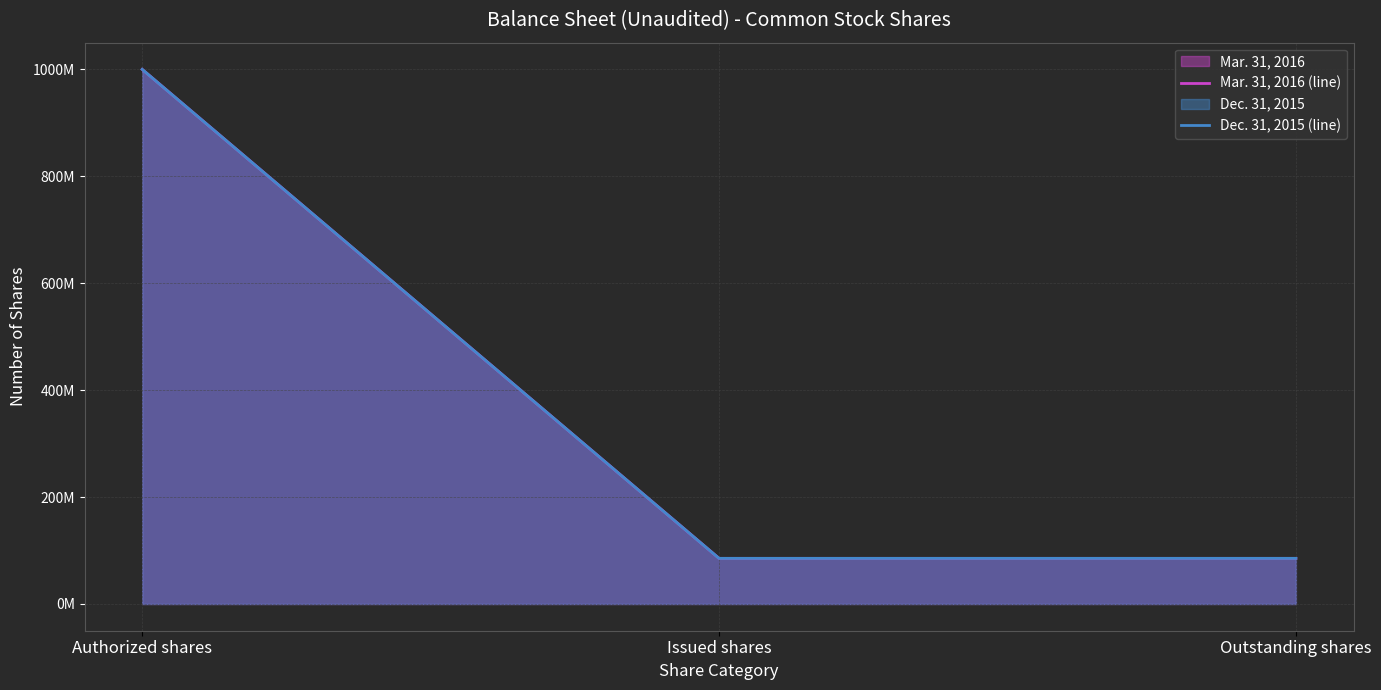

Which label corresponds to the smallest value in the chart?

Issued shares